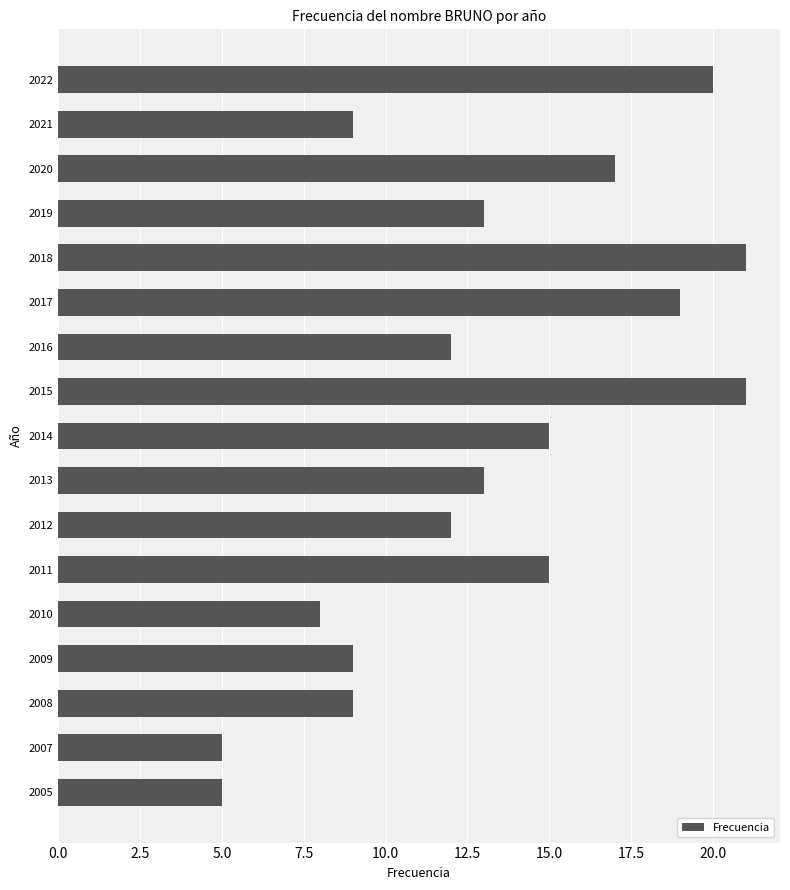

Reading top to bottom, list all the values displayed in this chart.

2022=20	2021=9	2020=17	2019=13	2018=21	2017=19	2016=12	2015=21	2014=15	2013=13	2012=12	2011=15	2010=8	2009=9	2008=9	2007=5	2005=5